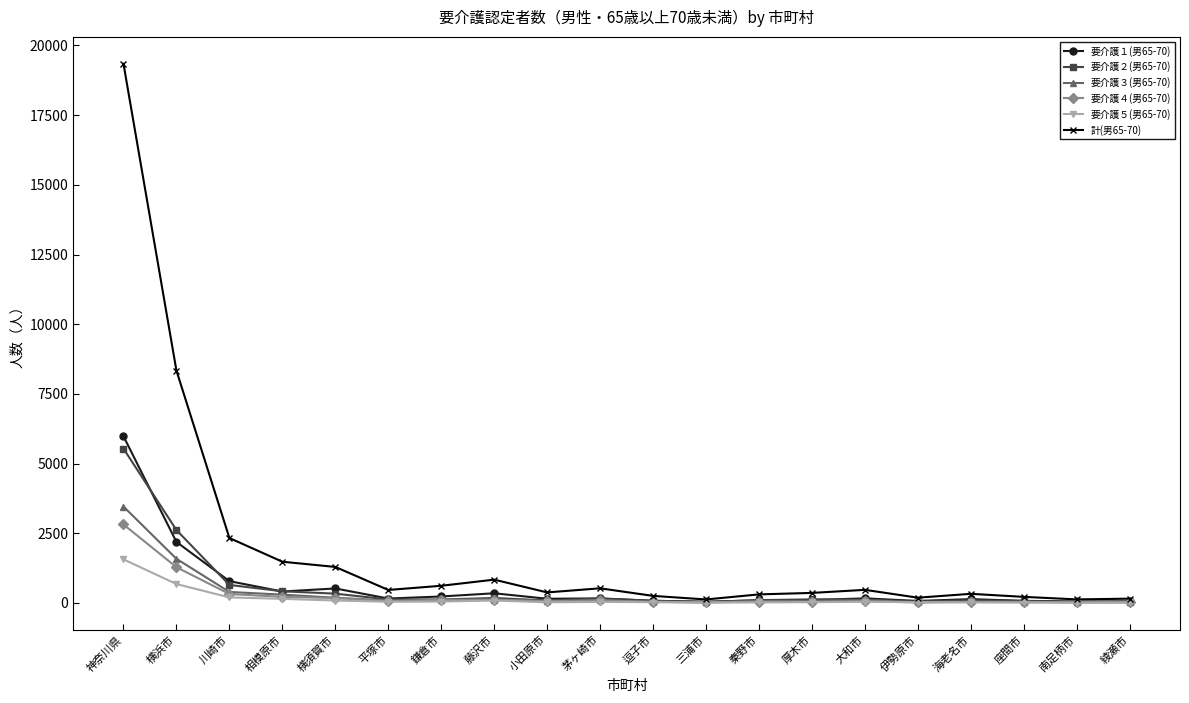

What is the label of the 9th point from the right?

三浦市